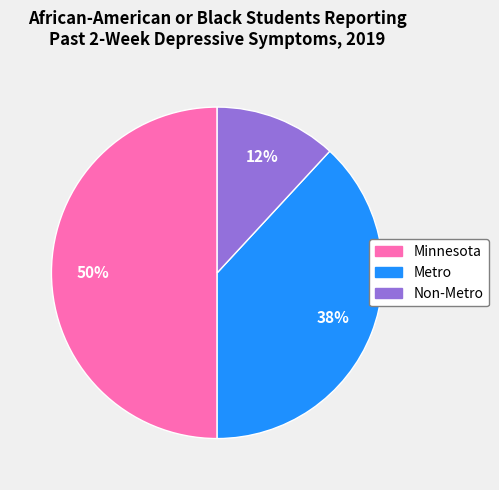

Between Metro and Minnesota, which is larger?

Minnesota